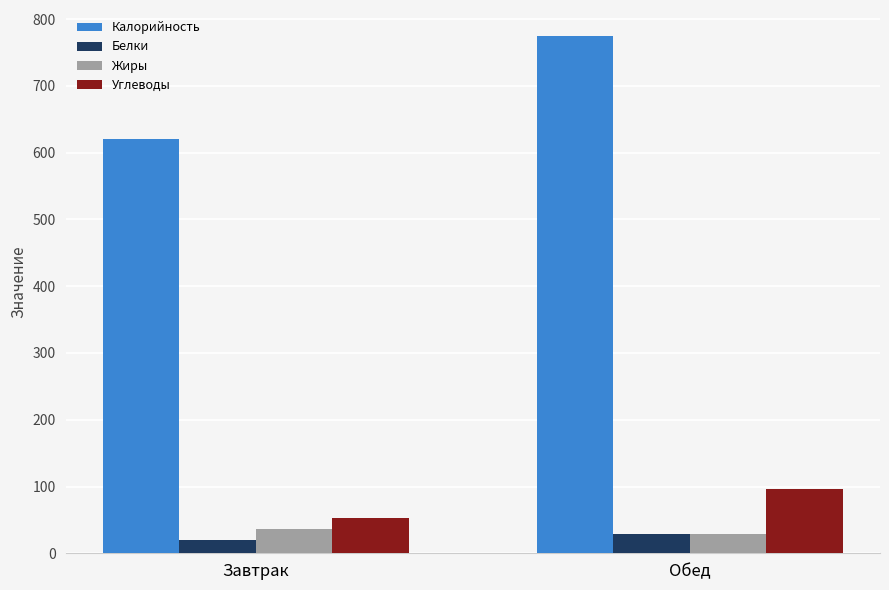

The value of Углеводы at Обед is 65.8. True or false?

False